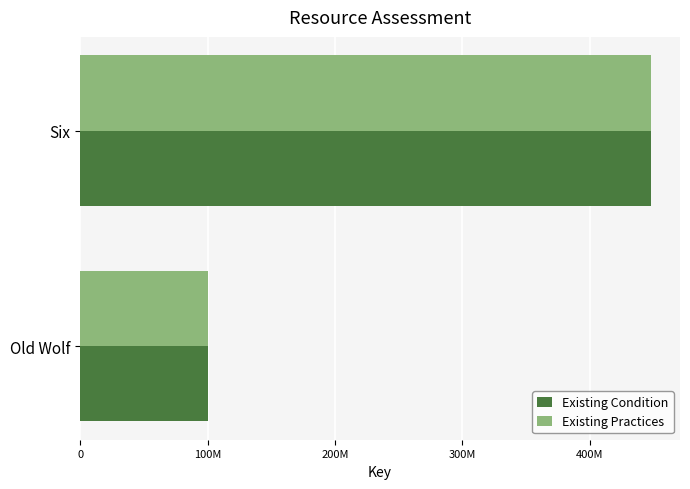

At which category is the sum across all series the highest?

Six